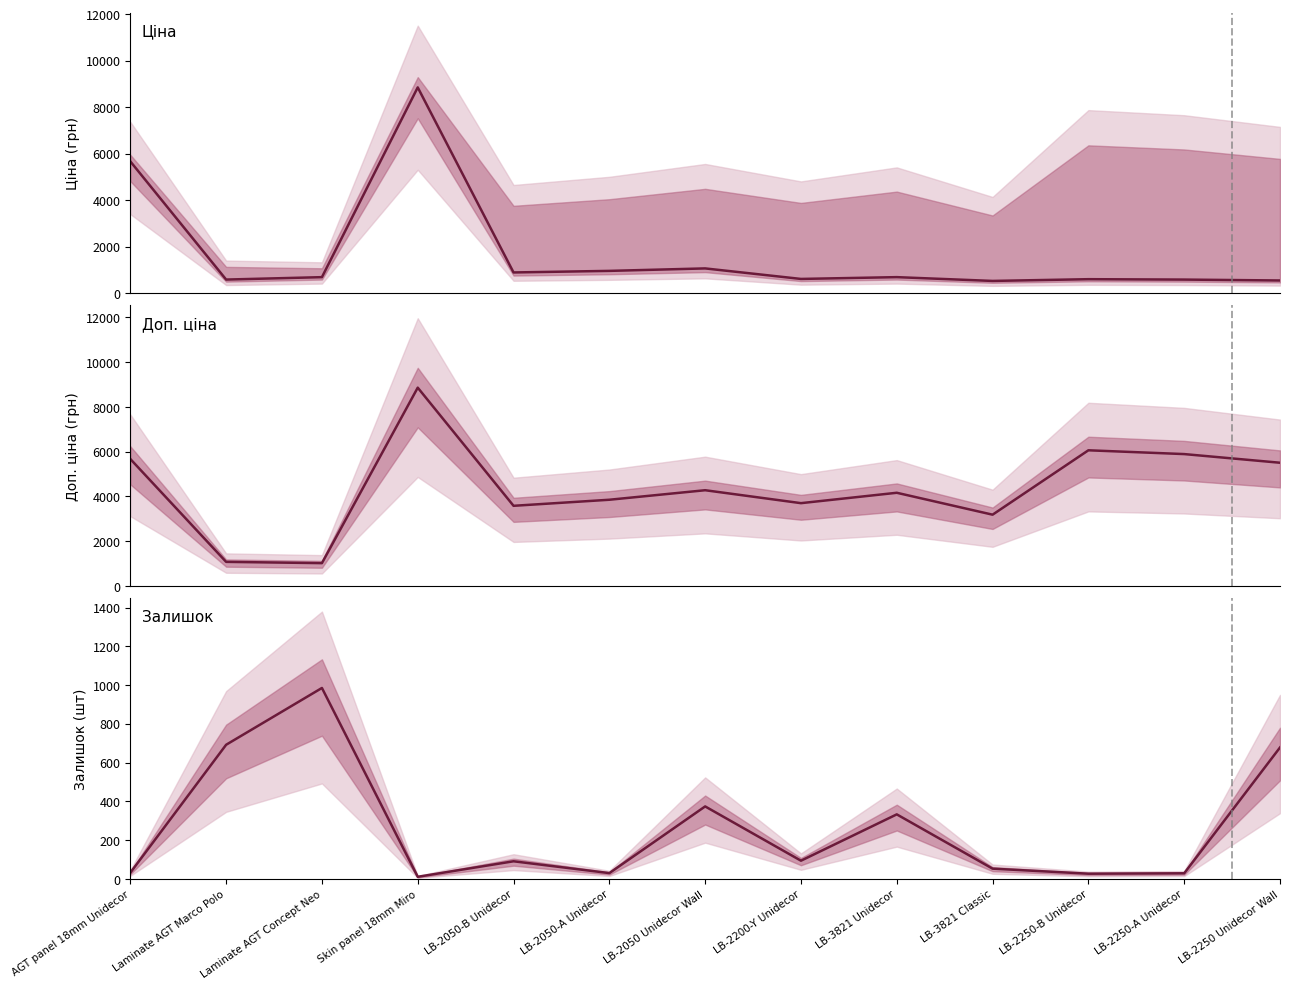

Between Laminate AGT Marco Polo and LB-2250-A Unidecor, which series saw the biggest shift?

Доп. ціна